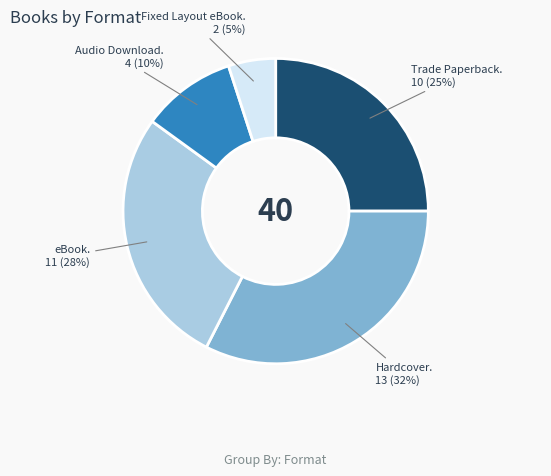

Is there a majority slice in this chart?

No